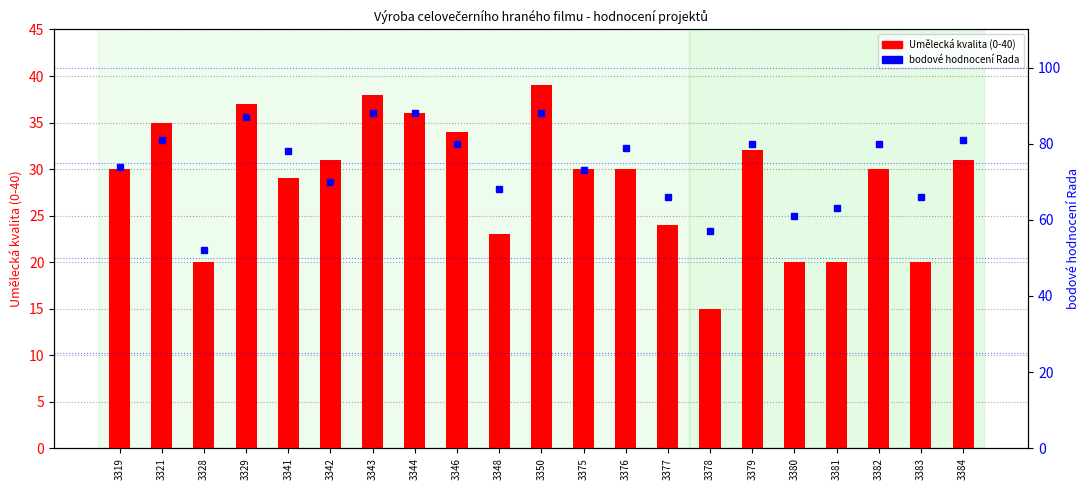

Reading left to right, extract all data points from this chart.

Umělecká kvalita (0-40): 3319=30	3321=35	3328=20	3329=37	3341=29	3342=31	3343=38	3344=36	3346=34	3348=23	3350=39	3375=30	3376=30	3377=24	3378=15	3379=32	3380=20	3381=20	3382=30	3383=20	3384=31
bodové hodnocení Rada: 3319=74	3321=81	3328=52	3329=87	3341=78	3342=70	3343=88	3344=88	3346=80	3348=68	3350=88	3375=73	3376=79	3377=66	3378=57	3379=80	3380=61	3381=63	3382=80	3383=66	3384=81